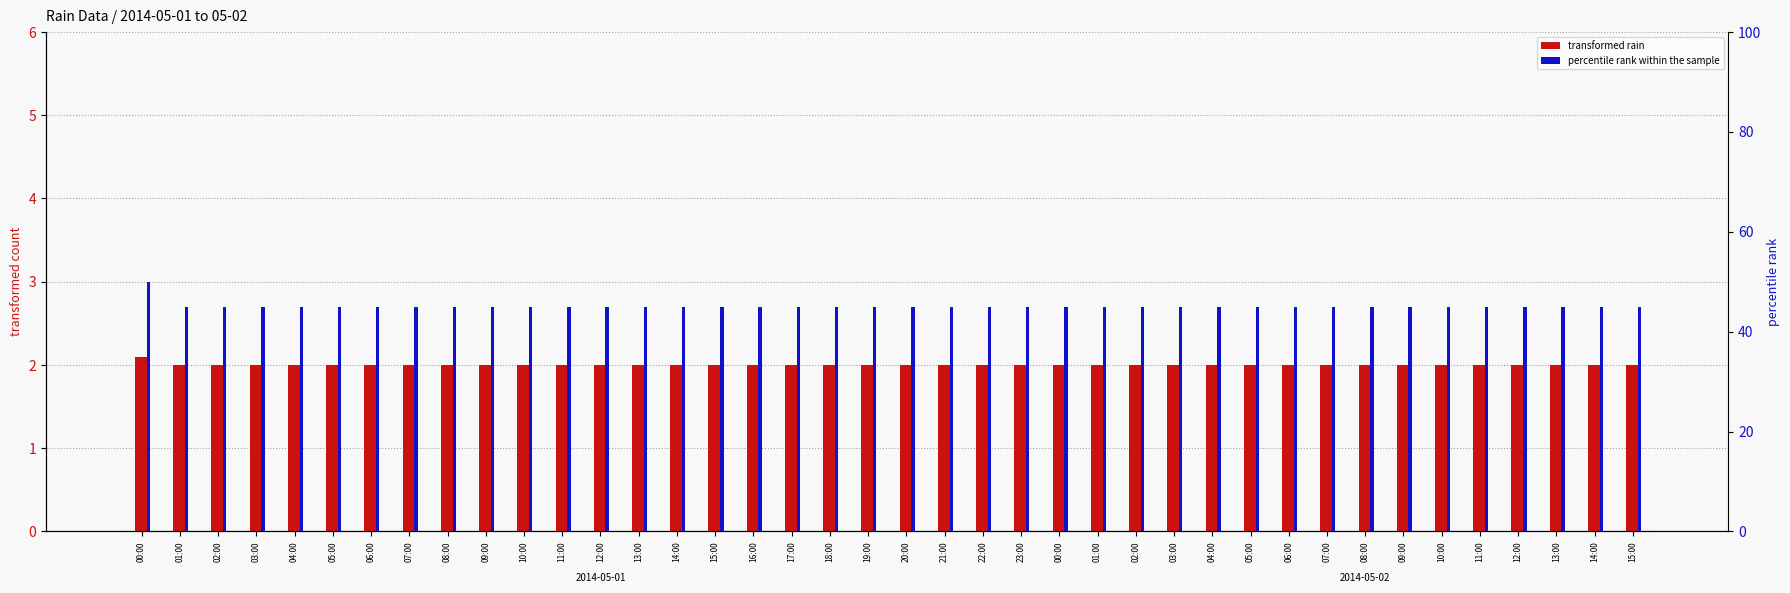

What is the lowest value of the transformed rain series?

2.0